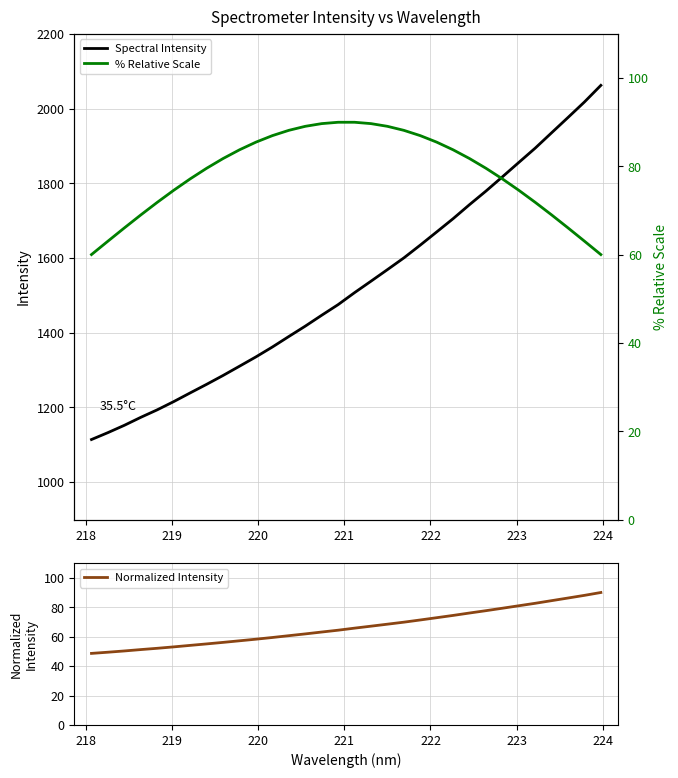

What is the difference between the second highest and minimum values in the Spectral Intensity series?

903.4